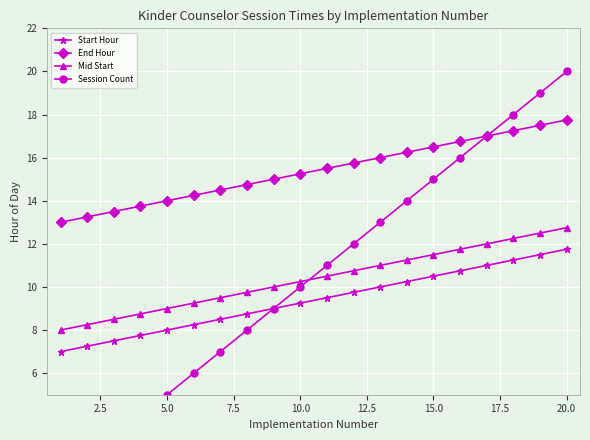

How many values in the Mid Start series are below 10?

8